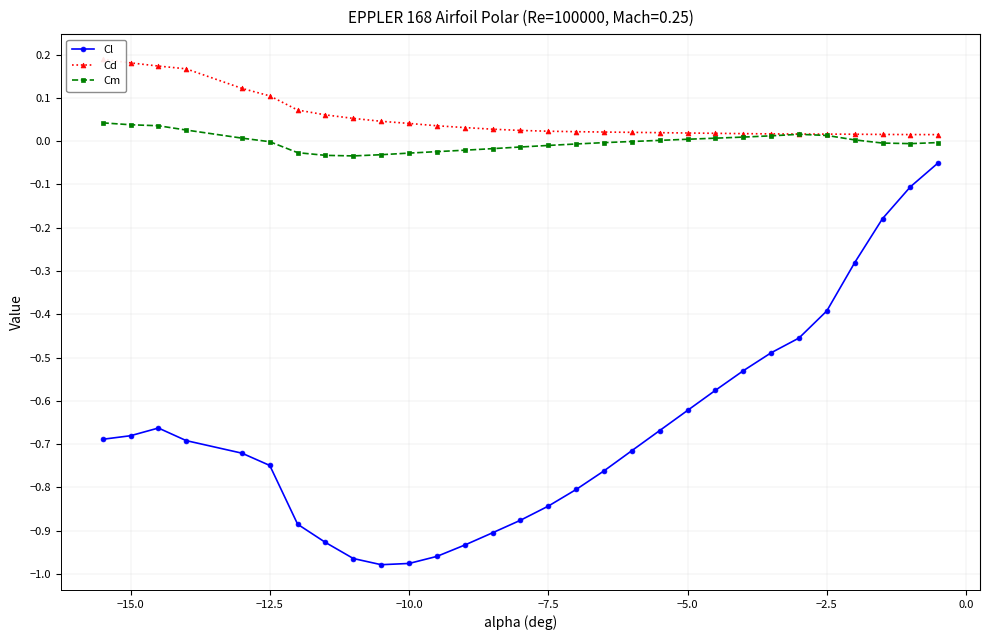

True or false: Cm and Cl cross at least once.

False